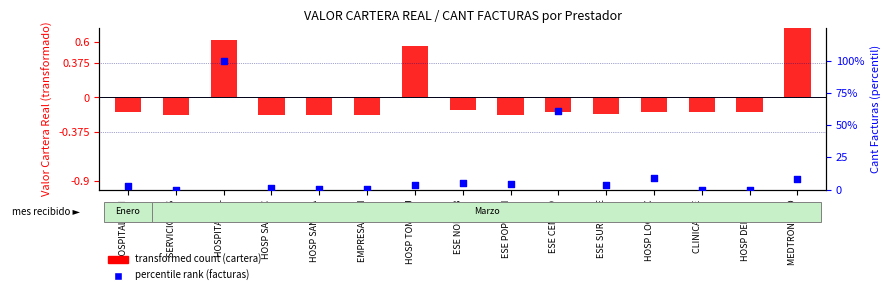

At which category is the sum across all series the highest?

HOSPITAL PIL